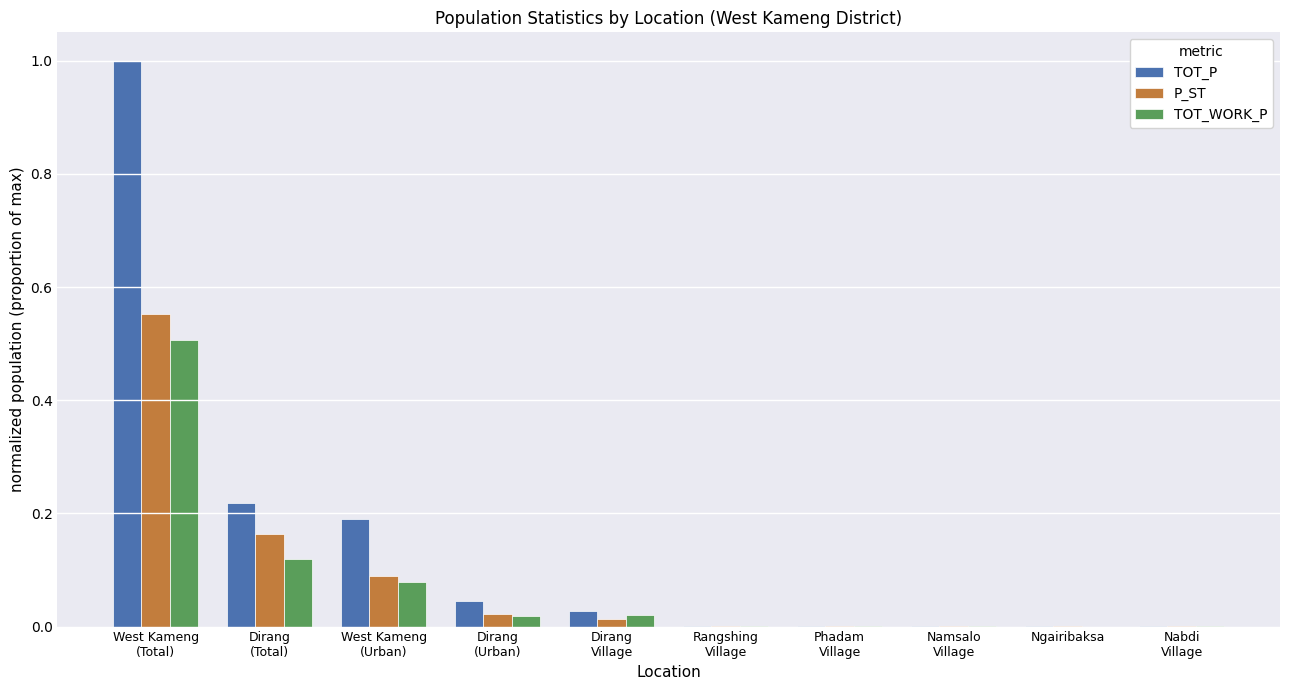

Is it true that TOT_WORK_P equals 0.0 at Ngairibaksa?

True